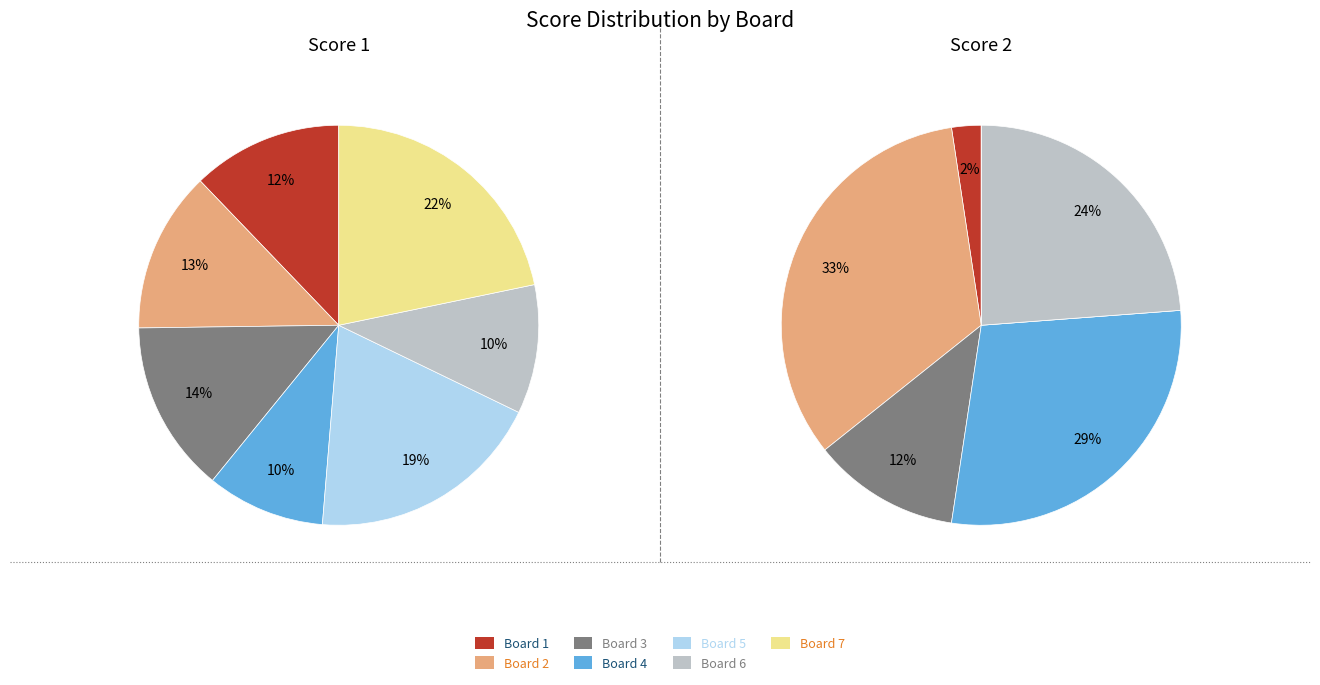

The Board 3 slice represents 1% of the pie. True or false?

False